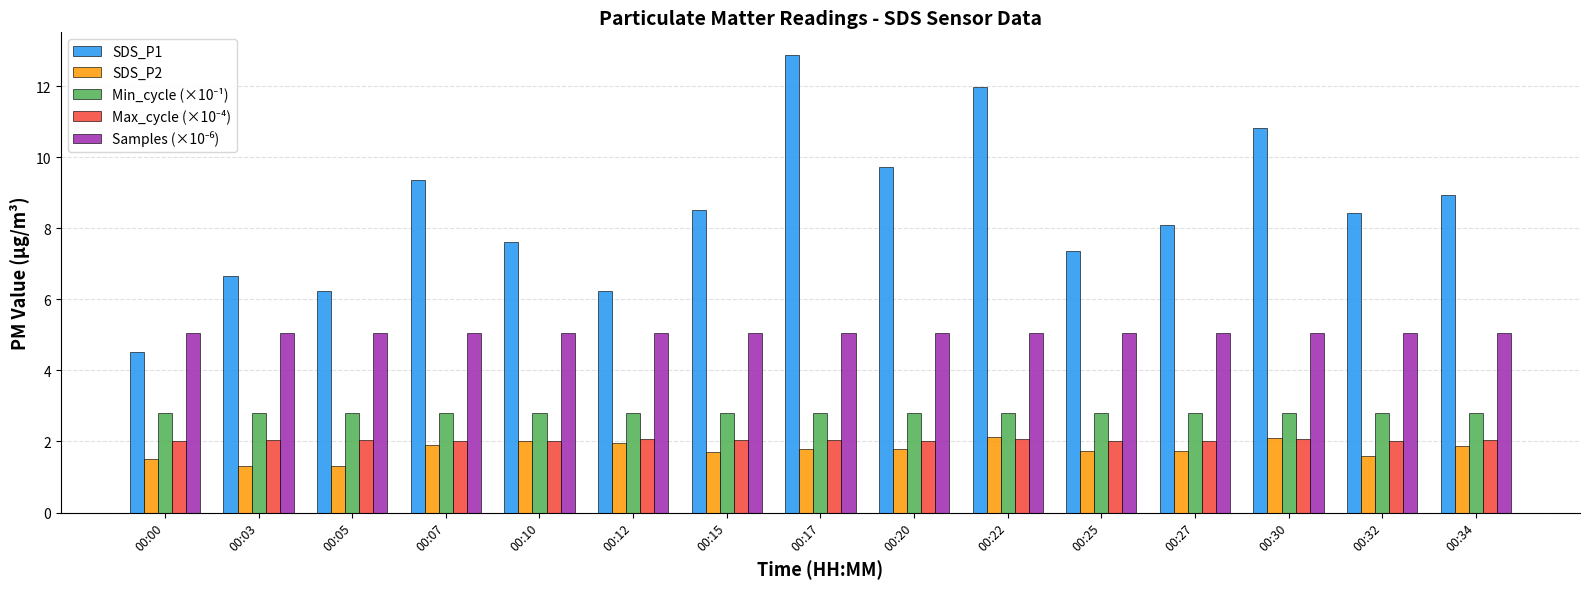

What is the value of the SDS_P1 bar at the 10th from the left?

12.0